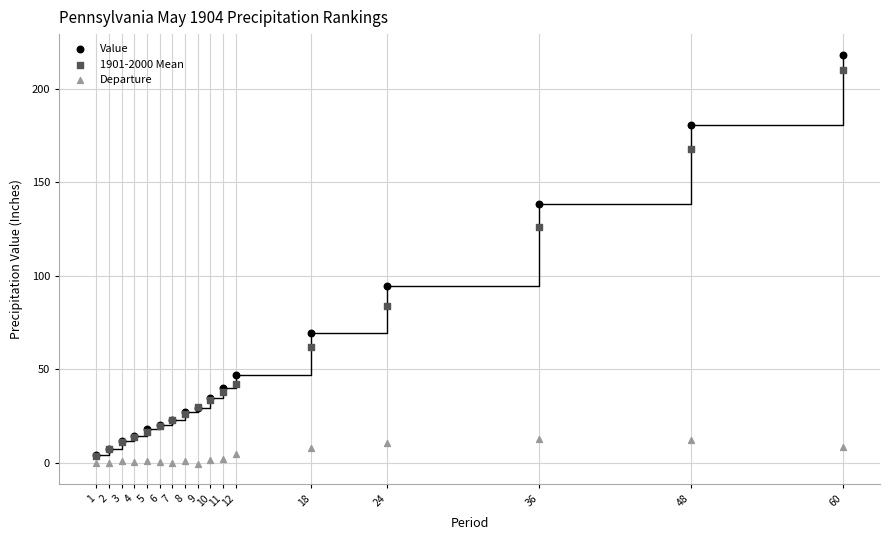

Across all series, what Y value is closest to 108?

94.7